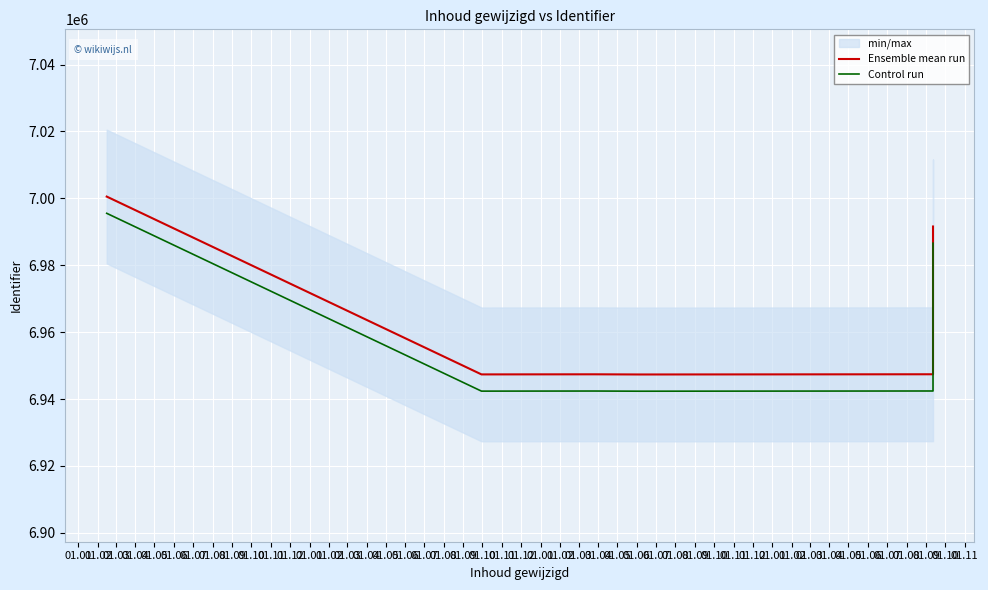

True or false: Ensemble mean run and Control run intersect in this chart.

False